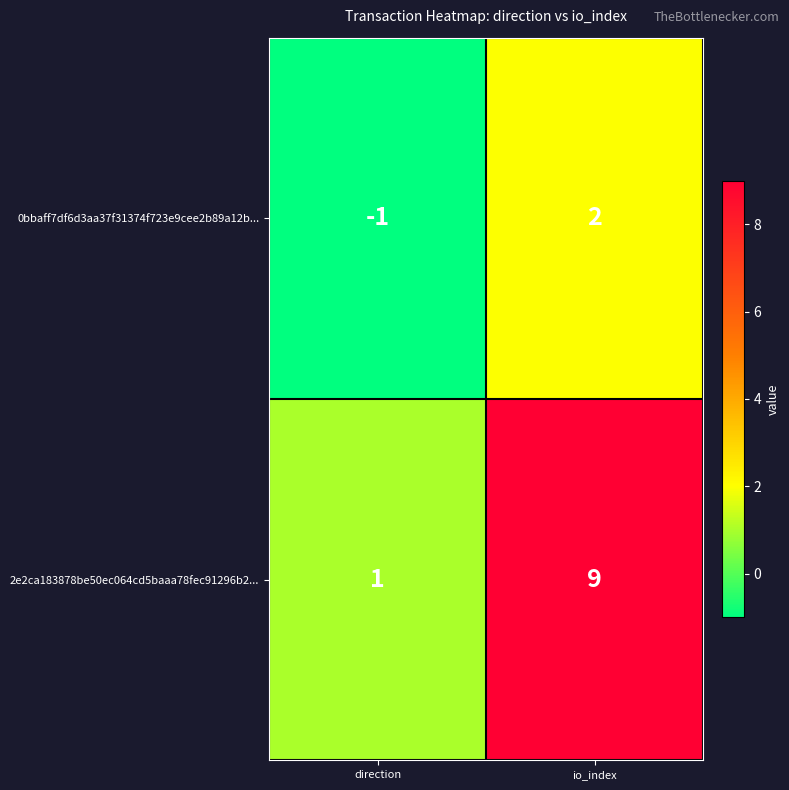

At which label is 2e2ca183878be50ec064cd5baaa78fec91296b2... closest to 5?

direction